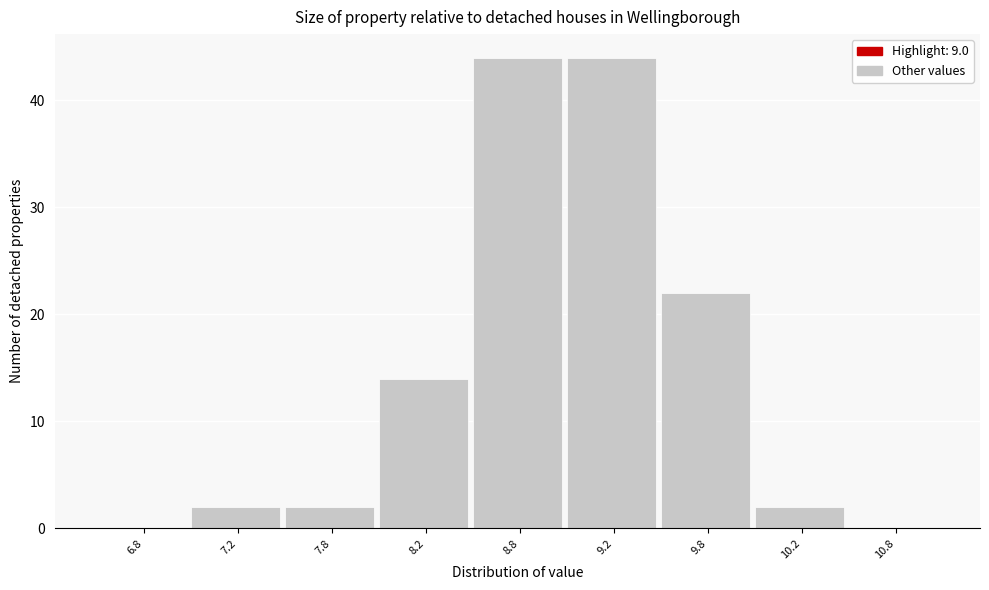

Reading left to right, transcribe all the data shown in this chart.

6.8=0	7.2=2	7.8=2	8.2=14	8.8=44	9.2=44	9.8=22	10.2=2	10.8=0